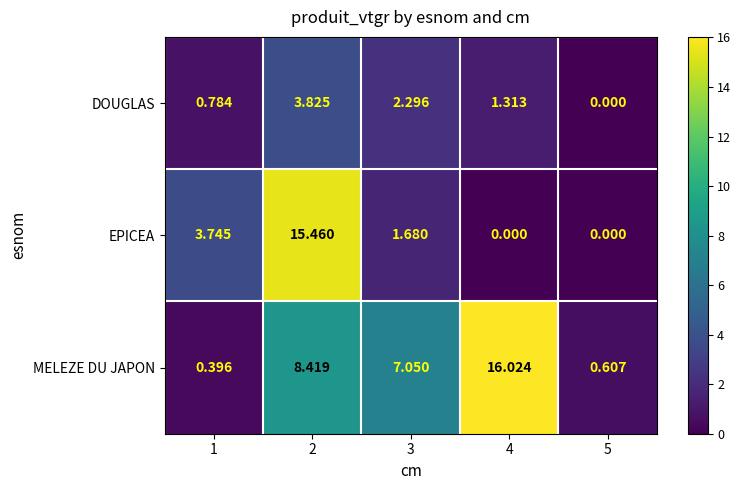

Rank the series by their maximum value, from lowest to highest.

DOUGLAS, EPICEA, MELEZE DU JAPON